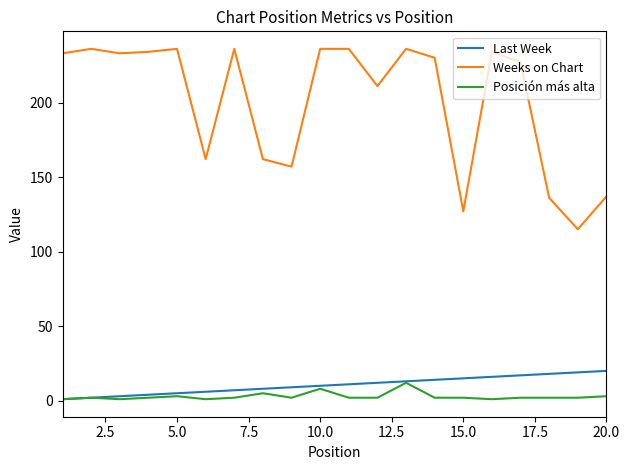

True or false: Last Week and Weeks on Chart intersect in this chart.

False